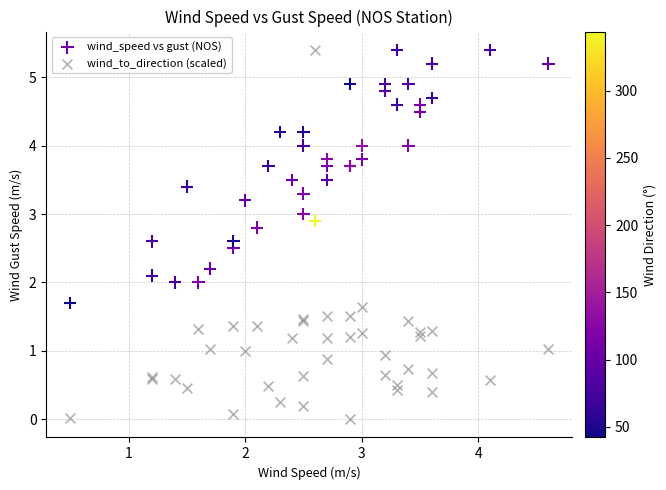

Which series contains the lowest Y value?

wind_to_direction (scaled)